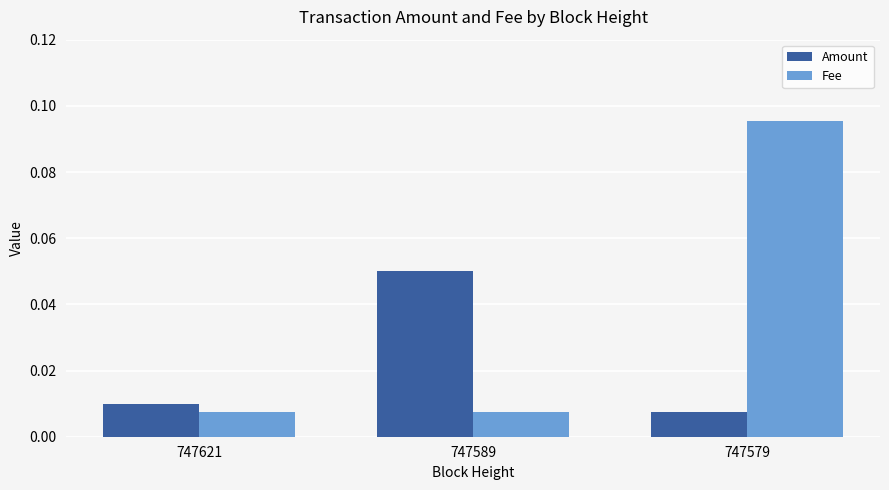

At how many categories does at least one series exceed 0?

3